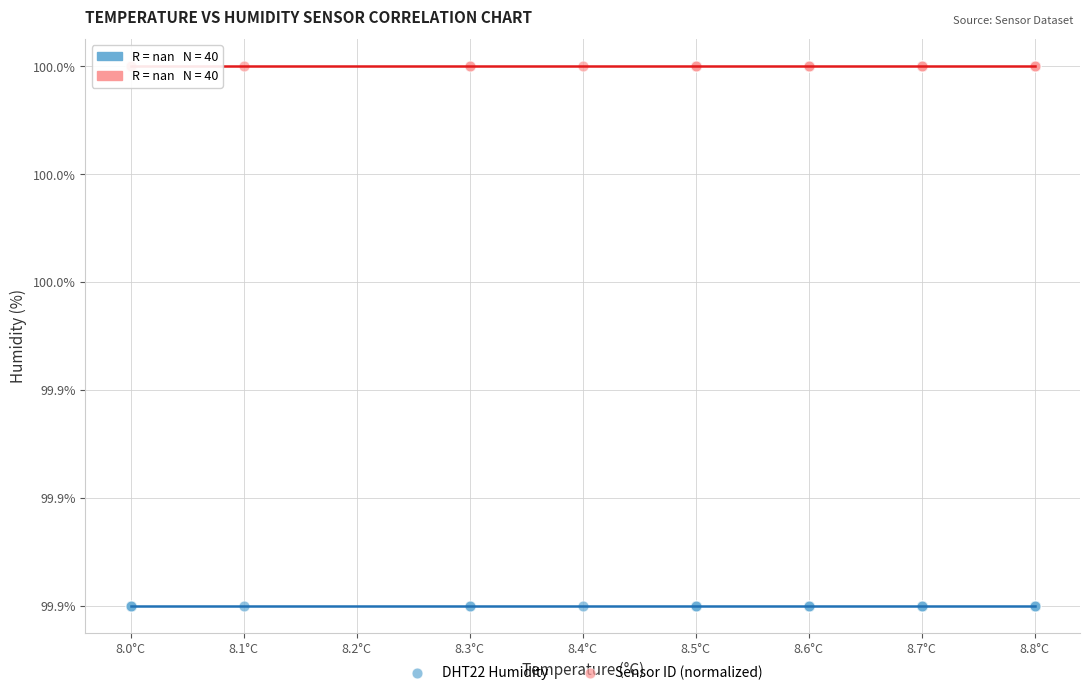

Which series reaches the minimum Y coordinate?

DHT22 Humidity